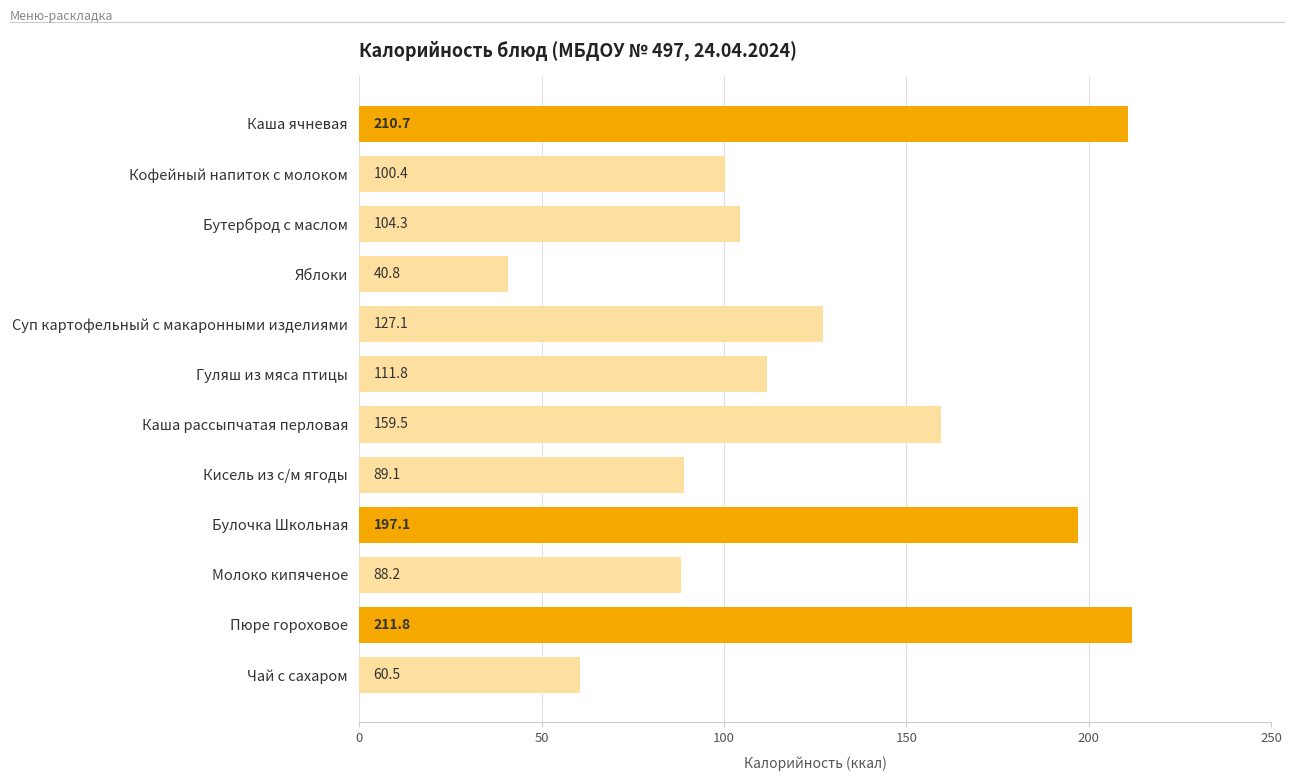

What is the label of the 9th bar from the bottom?

Яблоки